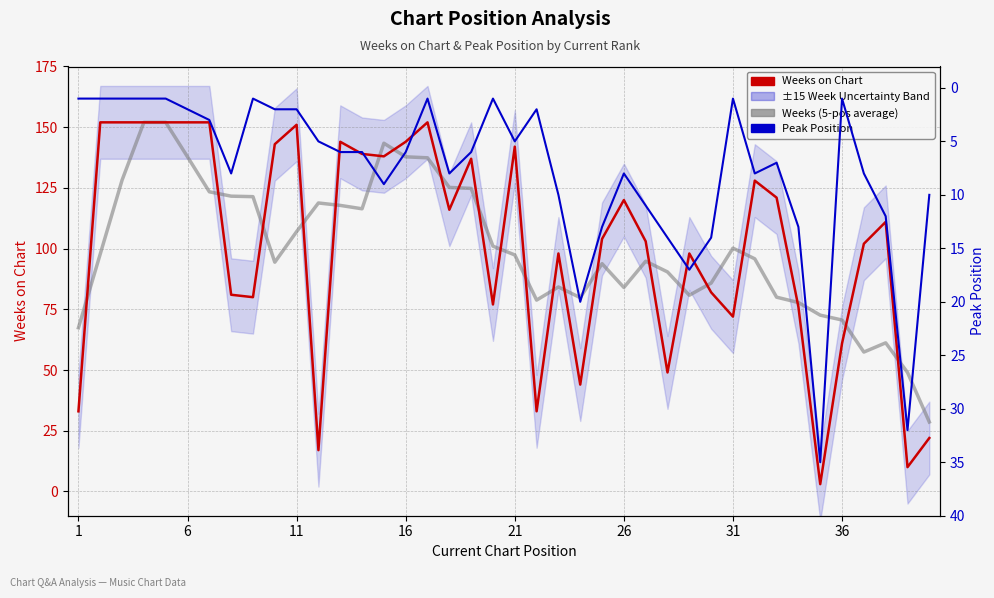

What is the greatest value displayed?

152.0